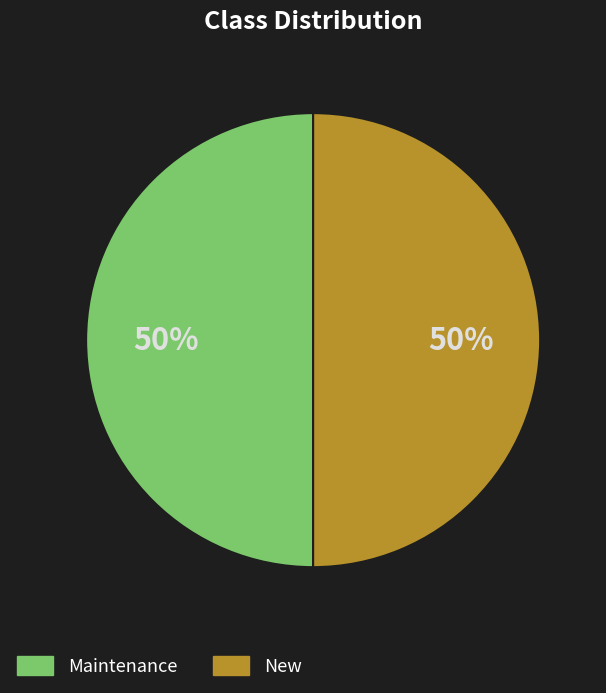

To the nearest percent, what is the combined percentage of New and Maintenance?

100%